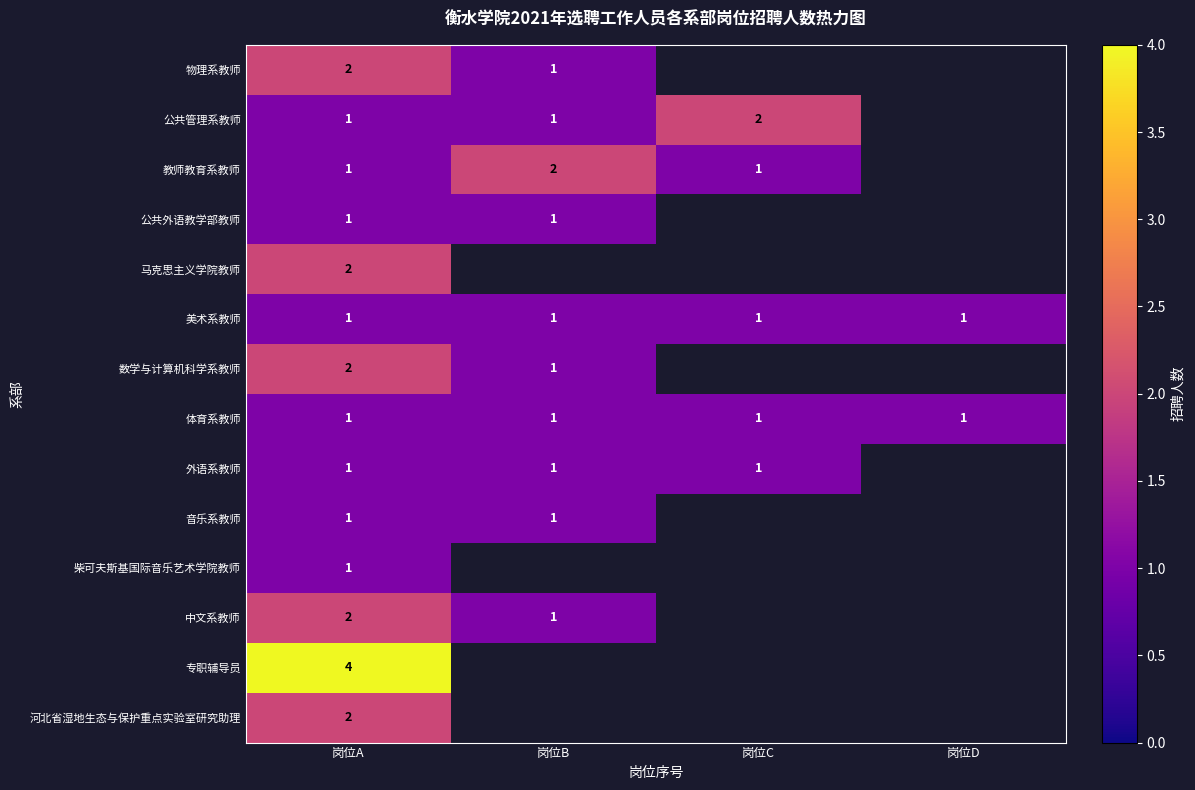

The 体育系教师 series shows 1 at 岗位C. True or false?

True